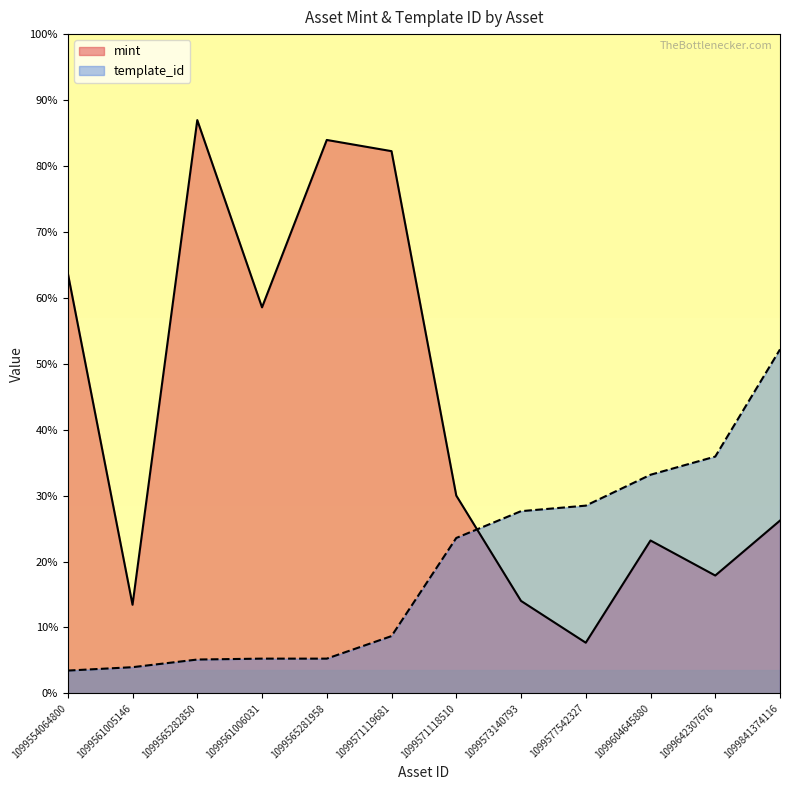

What is the spread (max minus min) of values at 1099554064800?

6106.1